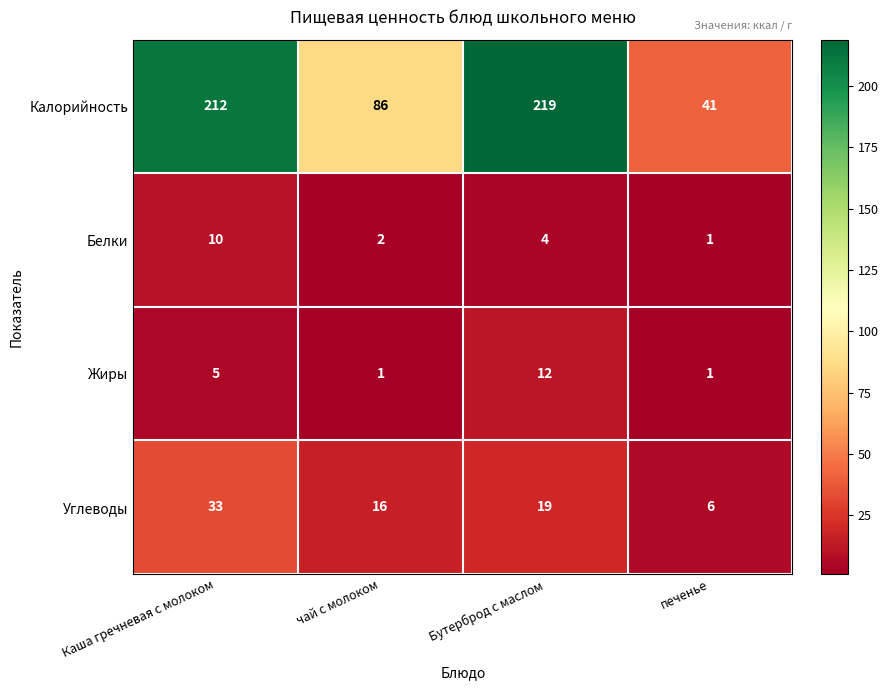

True or false: Калорийность has a value of 212 at Каша гречневая с молоком.

True